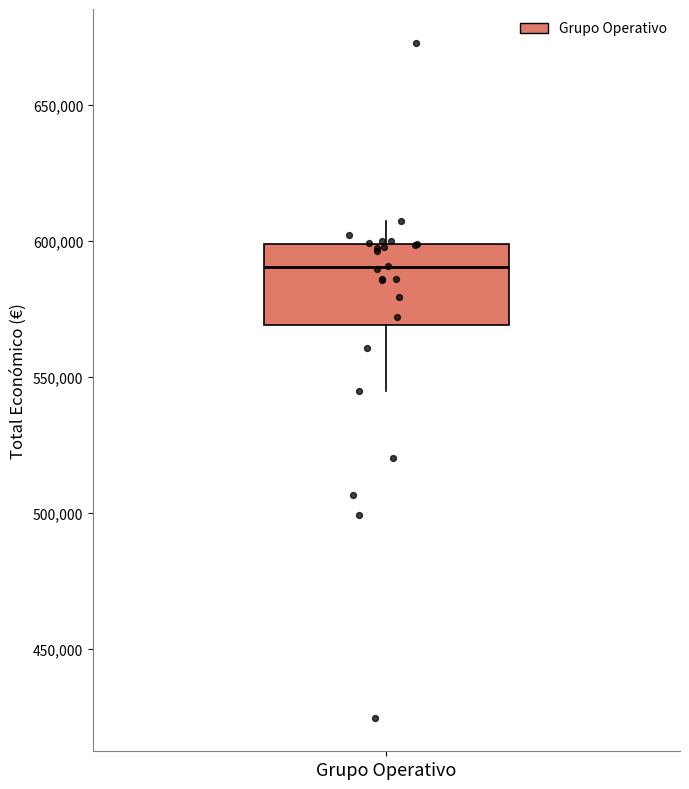

Transcribe this box plot: give where the median line is, the range the box spans, and where the two whiskers end, as read against the y-axis. The values are not printed on the chart, so give them approximately, as read against the axis.

median 590000, box 570000 to 600000, whiskers 545000 to 605000